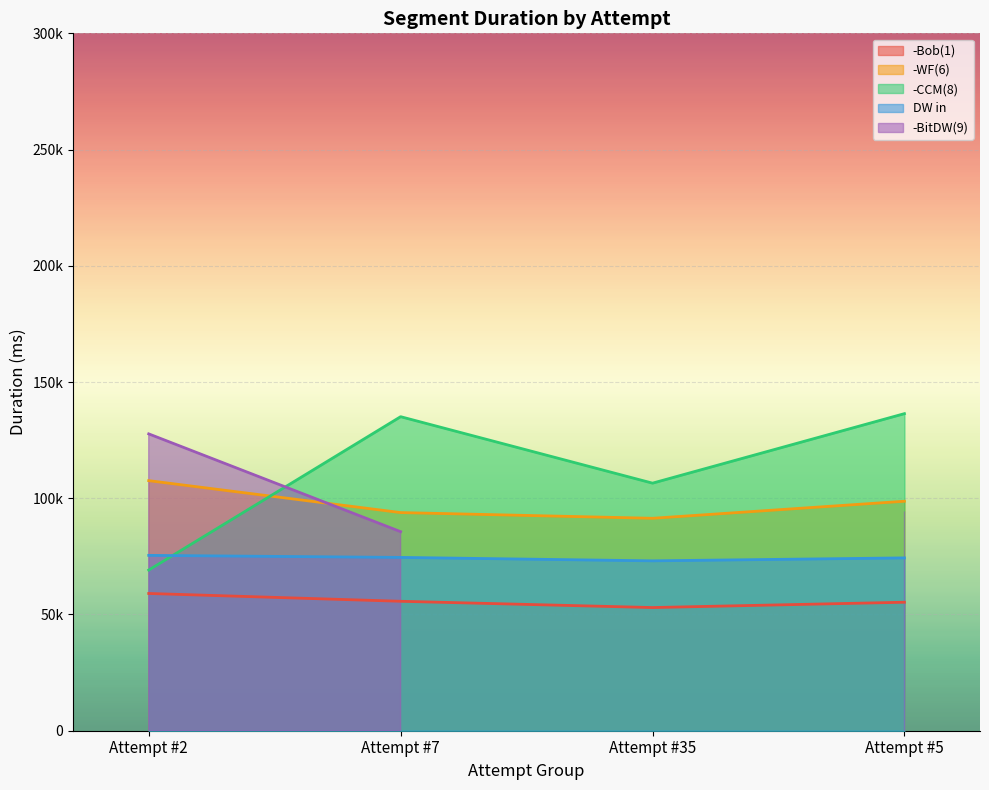

What is the total value across all series at Attempt #5?

364738